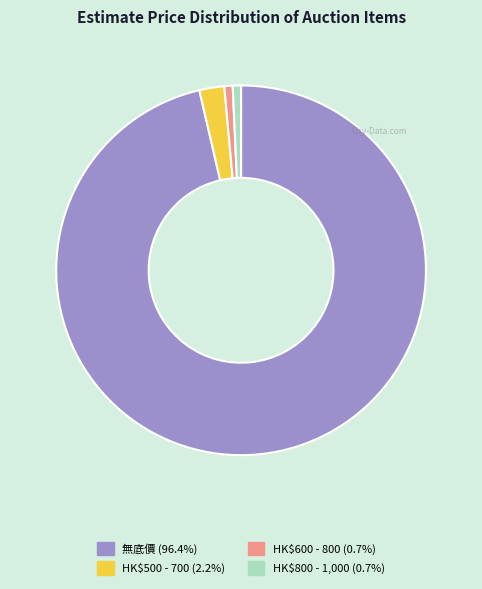

True or false: HK$800 - 1,000 accounts for 10% of the total.

False